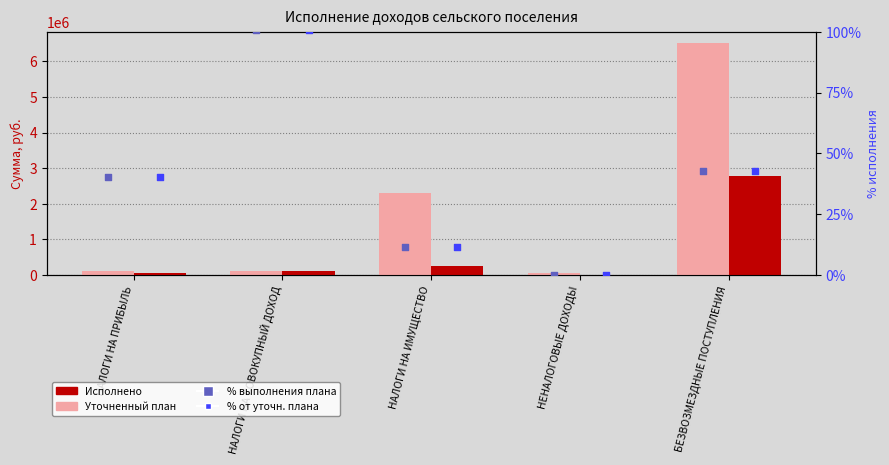

What are all the series names shown in the legend?

Уточненный план, Исполнено, % плана (уточн.), % исполнено